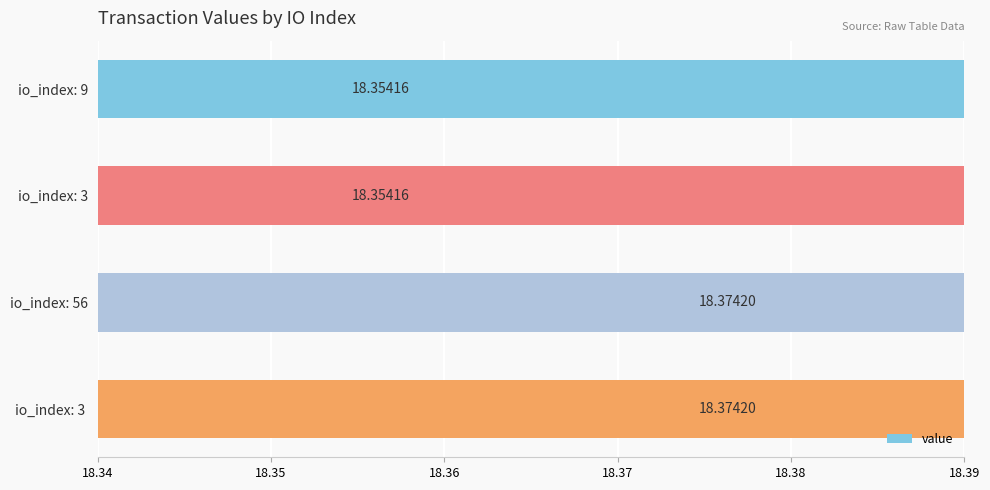

True or false: the data shows 18.4 at io_index: 3.

True